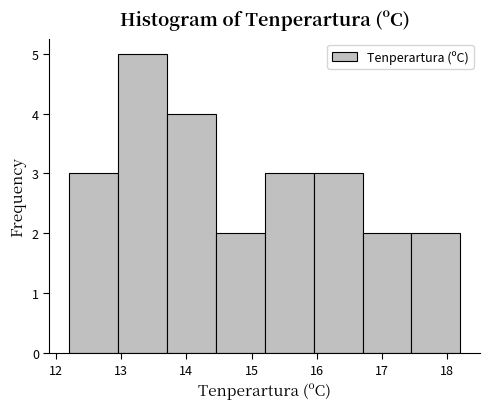

Reading left to right, transcribe this chart: for each bar, give the range it covers on the x-axis and its height. Neither the bar edges nor the heights are printed on the chart, so give them approximately, as read against the axes.

12.20 to 12.95: 3
12.95 to 13.70: 5
13.70 to 14.45: 4
14.45 to 15.20: 2
15.20 to 15.95: 3
15.95 to 16.70: 3
16.70 to 17.45: 2
17.45 to 18.20: 2